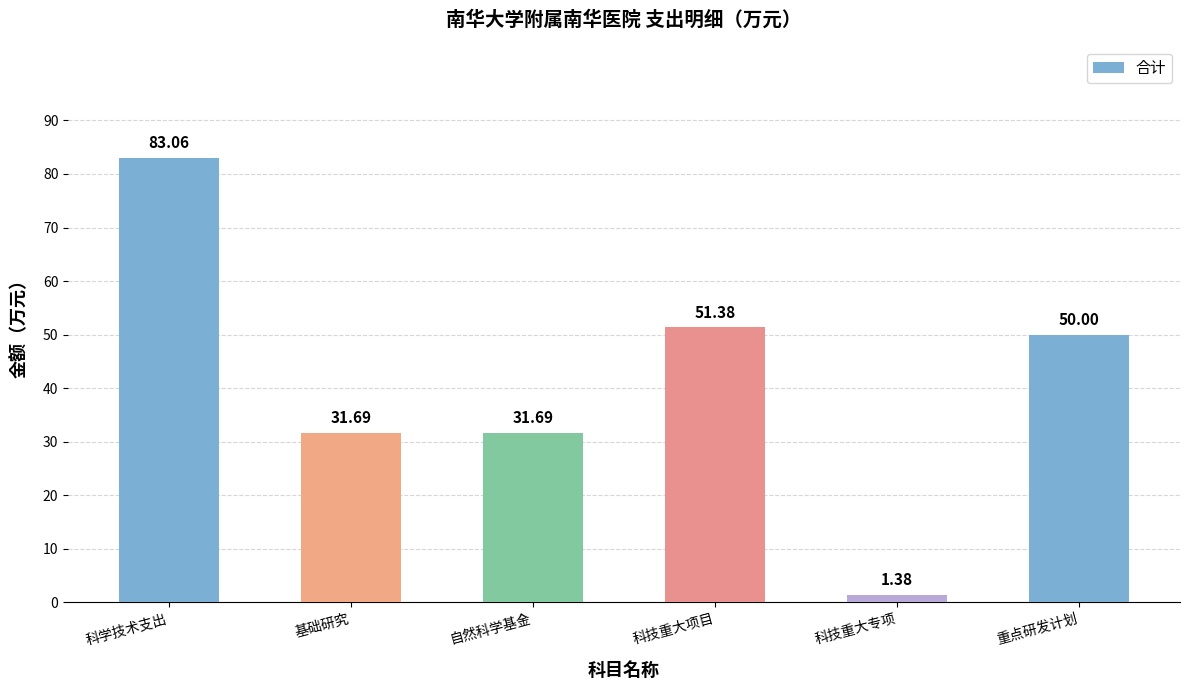

What is the average value?

41.5